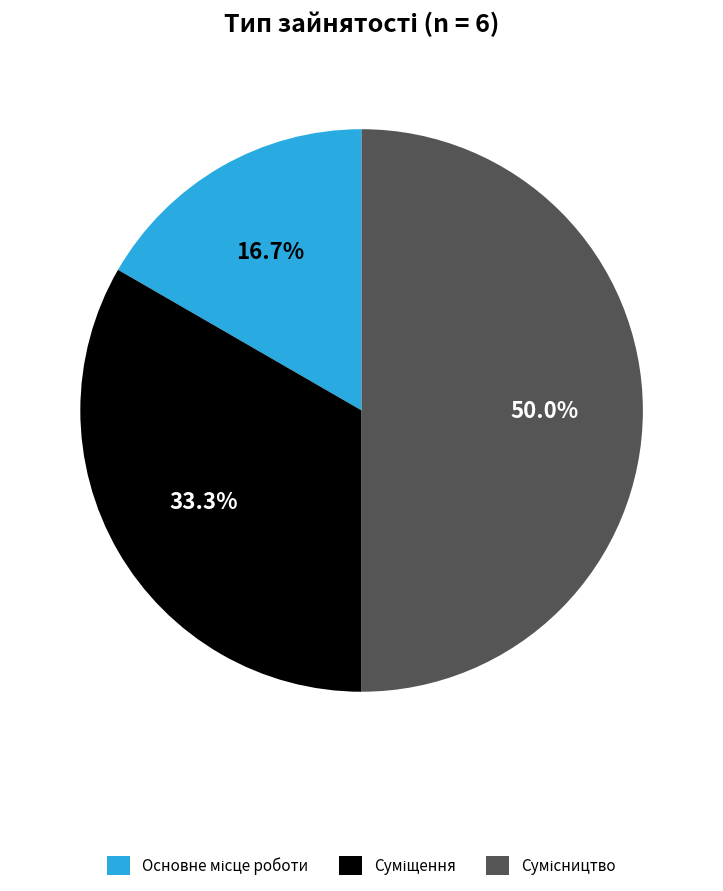

Is it true that Основне місце роботи is 17% of the pie?

True